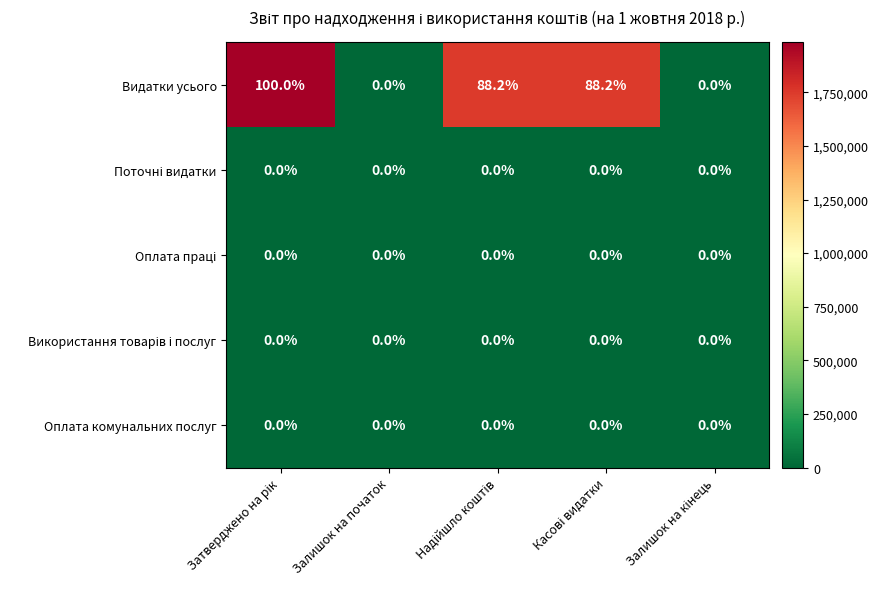

Which series has the largest range (max minus min)?

Видатки усього